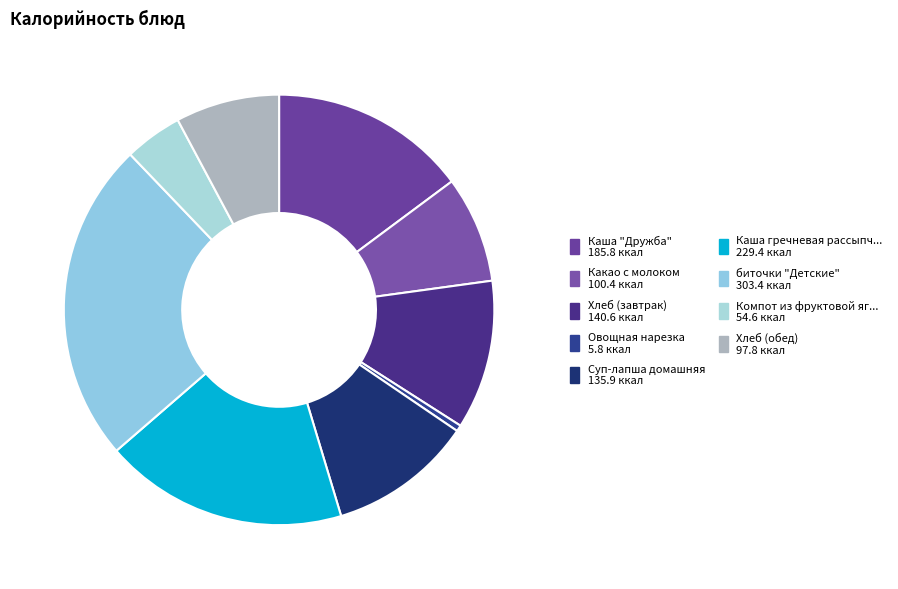

Does any single category account for the majority?

No